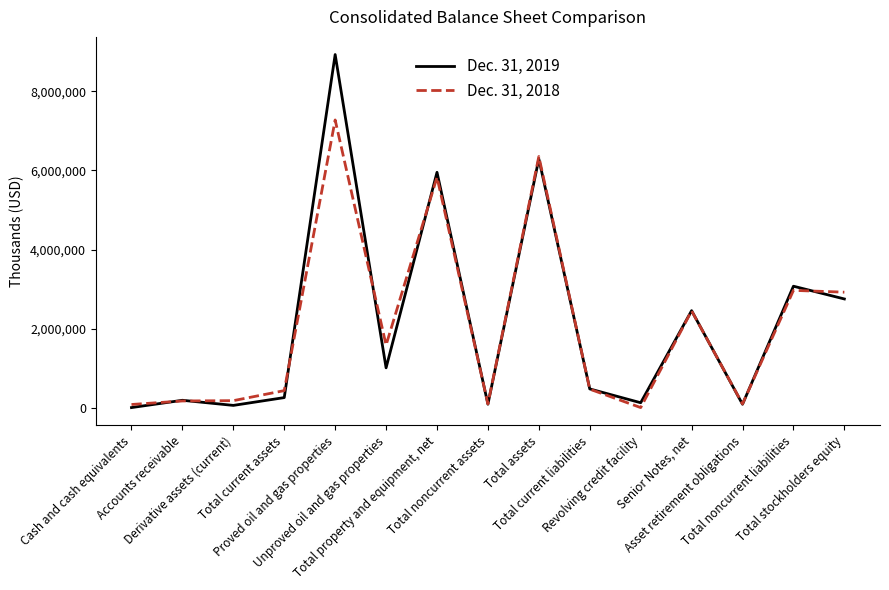

Rank the series by their maximum value, from highest to lowest.

Dec. 31, 2019, Dec. 31, 2018